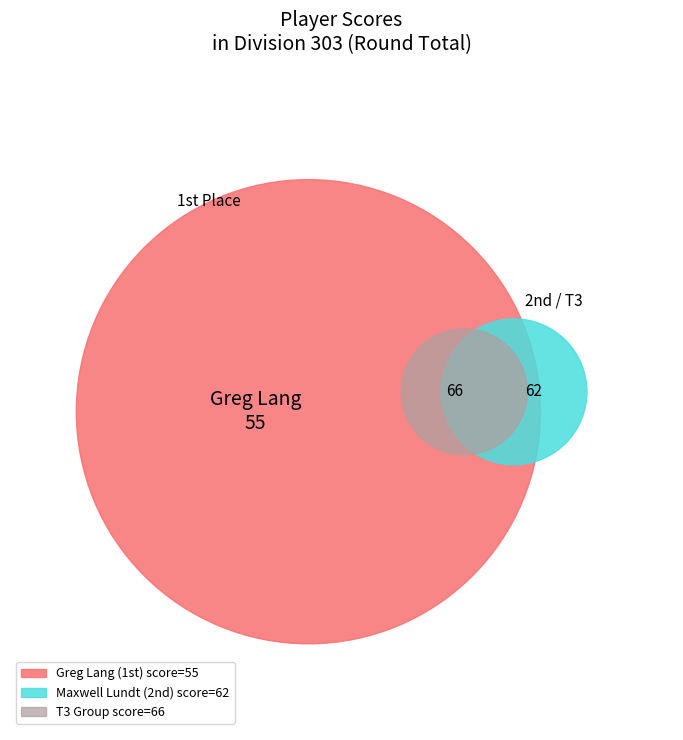

True or false: Greg Lang accounts for 1% of the total.

False